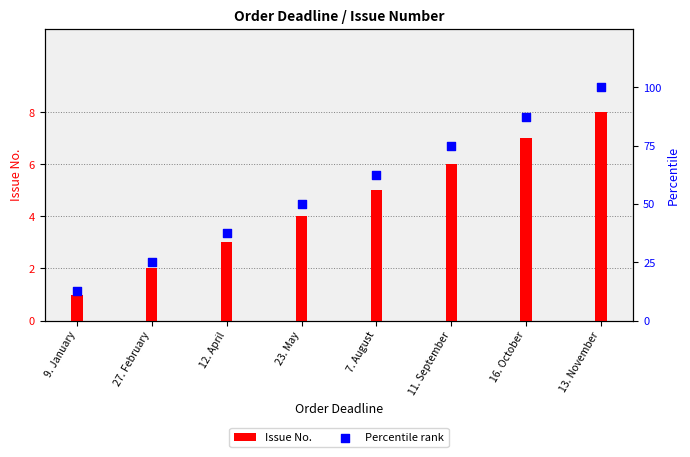

At which category is the sum across all series the highest?

13. November